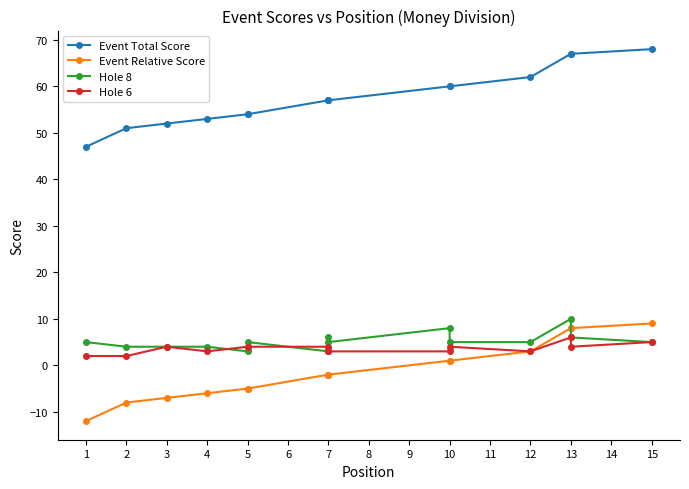

Is this an area chart (filled region under the line)?

No